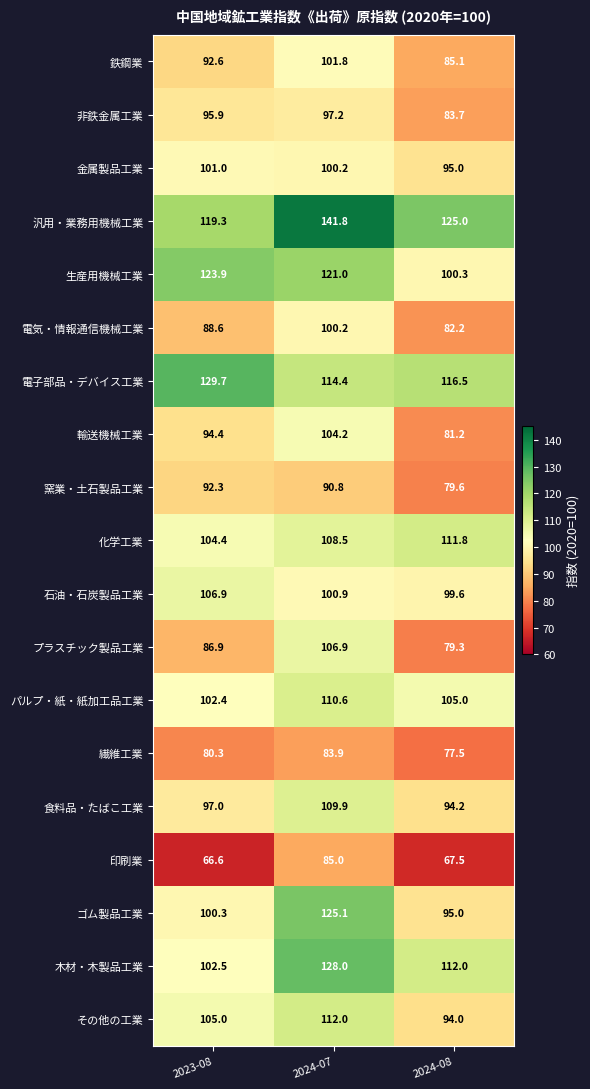

The value of 化学工業 at 2024-07 is 35.0. True or false?

False